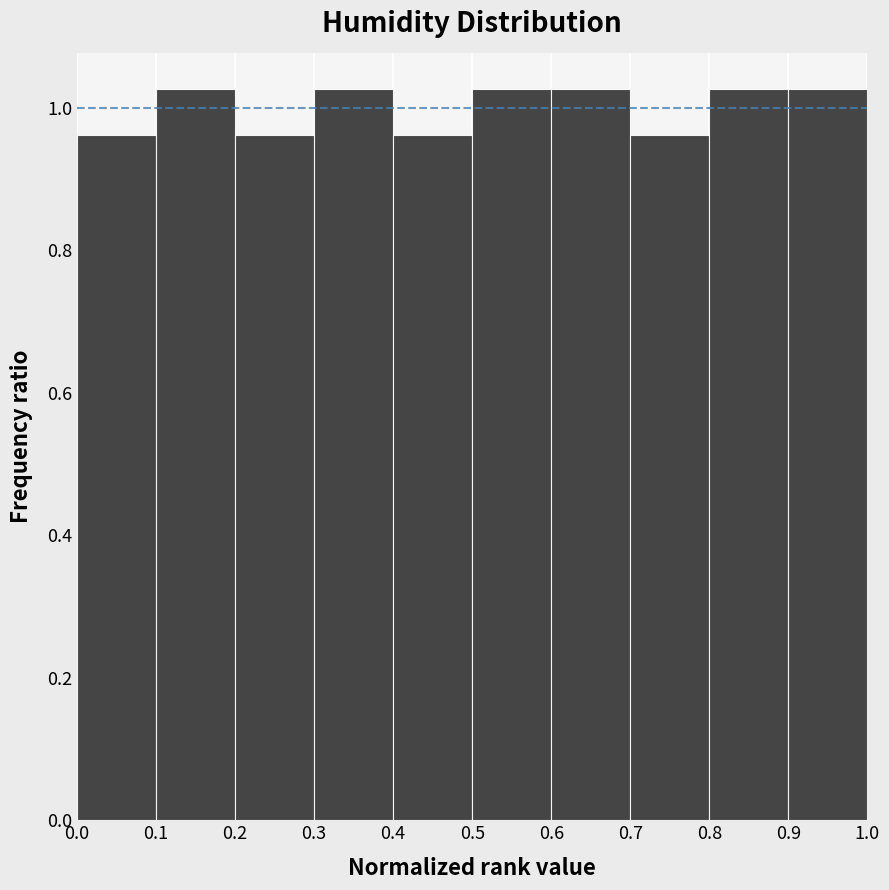

Reading left to right, list every bar in this chart as the range it spans on the x-axis followed by its height. The values are not printed on the chart, so give them approximately, as read against the axis.

0.0 to 0.1: 0.96
0.1 to 0.2: 1.02
0.2 to 0.3: 0.96
0.3 to 0.4: 1.02
0.4 to 0.5: 0.96
0.5 to 0.6: 1.02
0.6 to 0.7: 1.02
0.7 to 0.8: 0.96
0.8 to 0.9: 1.02
0.9 to 1.0: 1.02